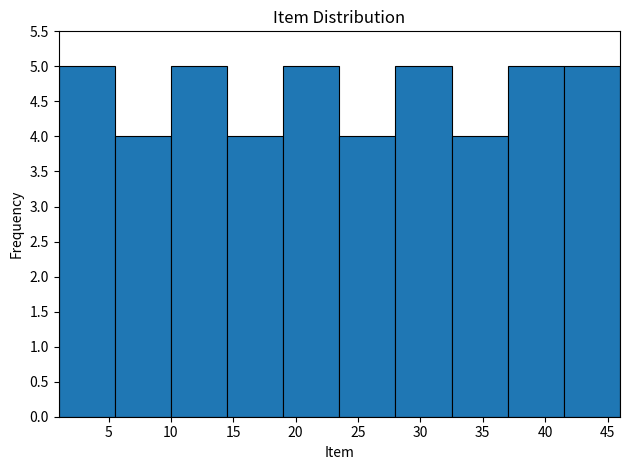

What is the height of the bar covering 5.5 to 10.0 on the x-axis? The values are not printed on the chart, so give them approximately, as read against the axis.

4